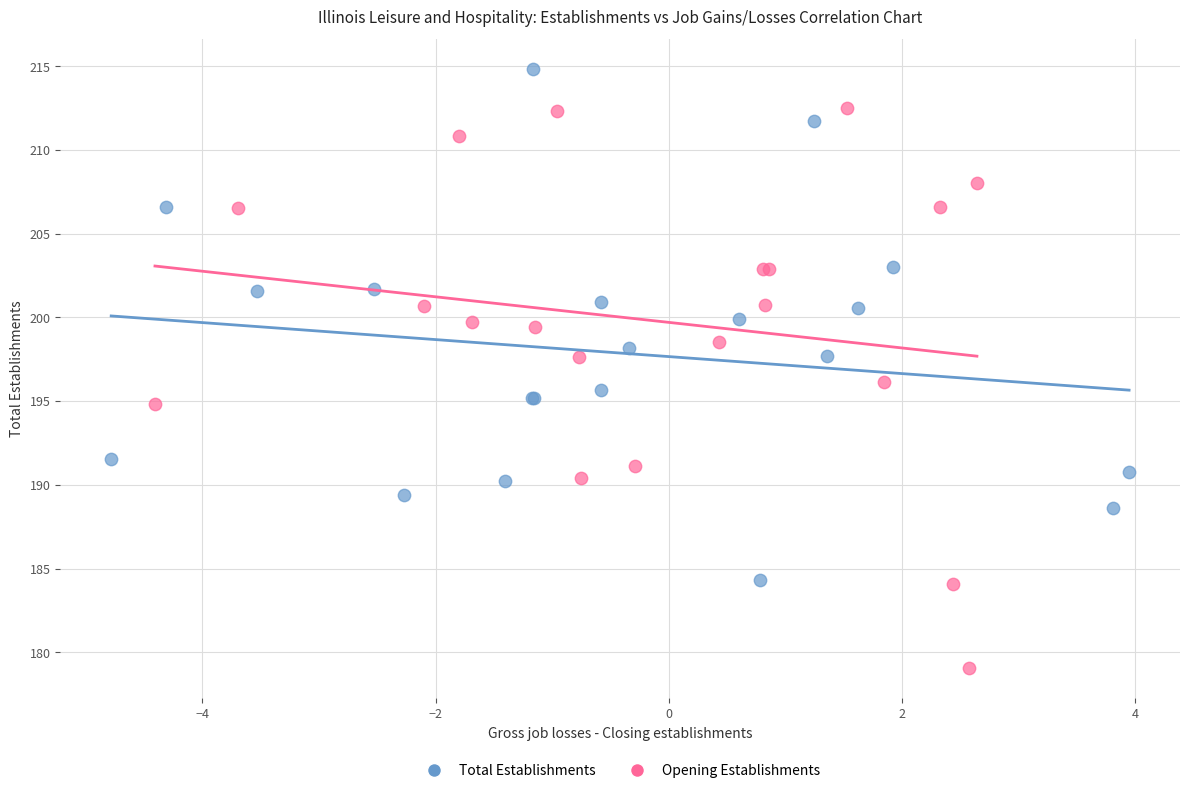

Which series has the widest spread of Y values?

Opening Establishments